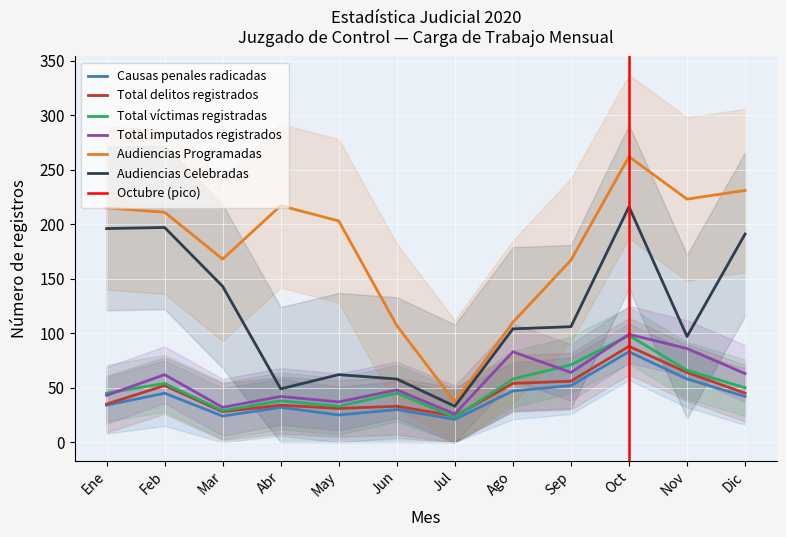

What is the smallest value displayed?

21